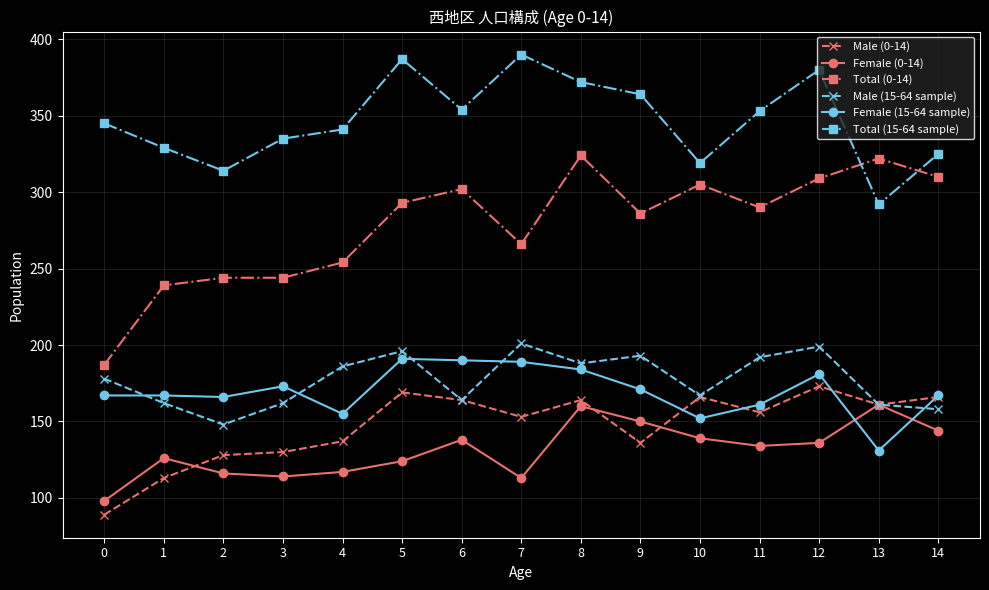

What is the sum of all Total (0-14) values?

4175